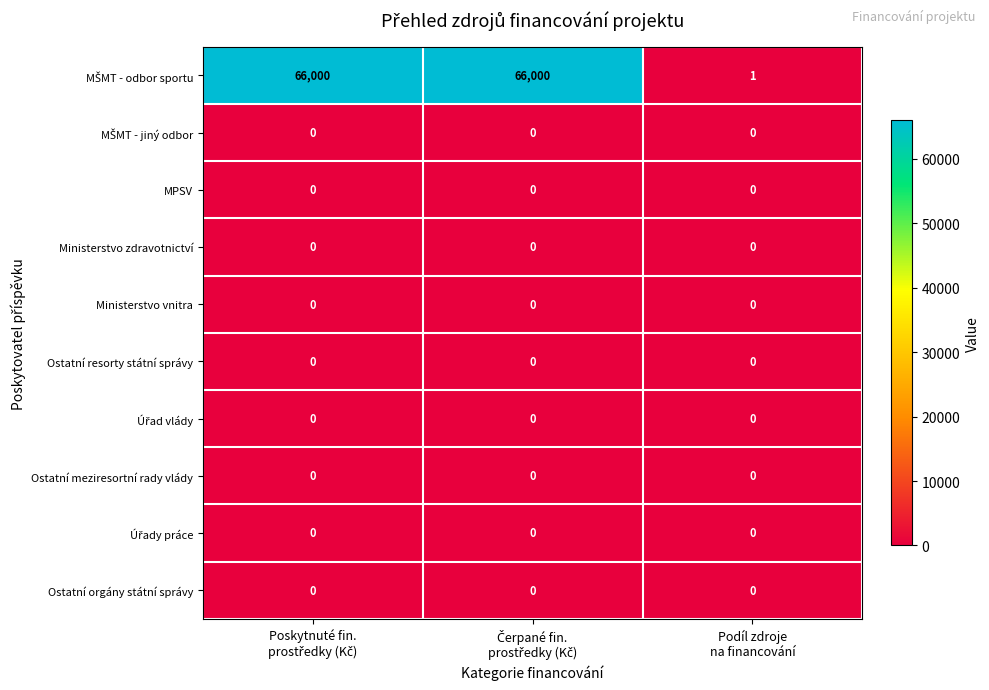

What is the maximum value shown in the chart?

66000